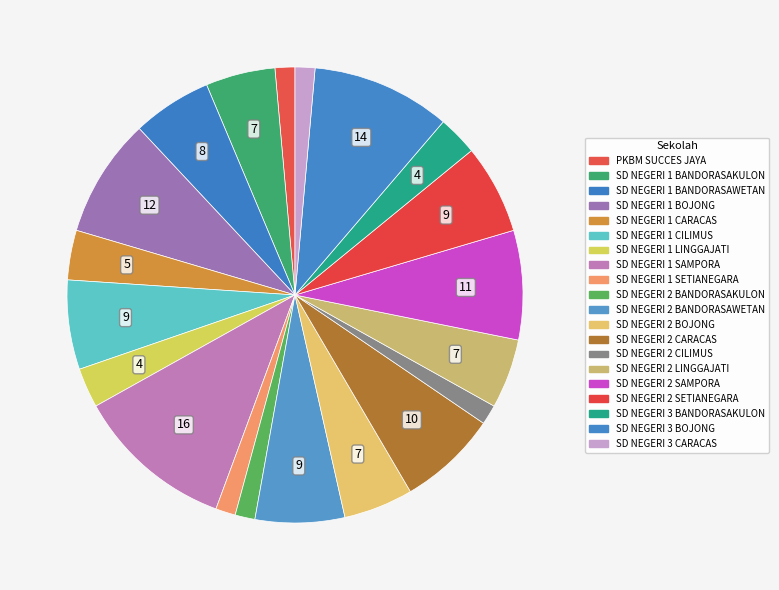

What is the total percentage of SD NEGERI 1 CILIMUS and SD NEGERI 2 LINGGAJATI?

11.3%